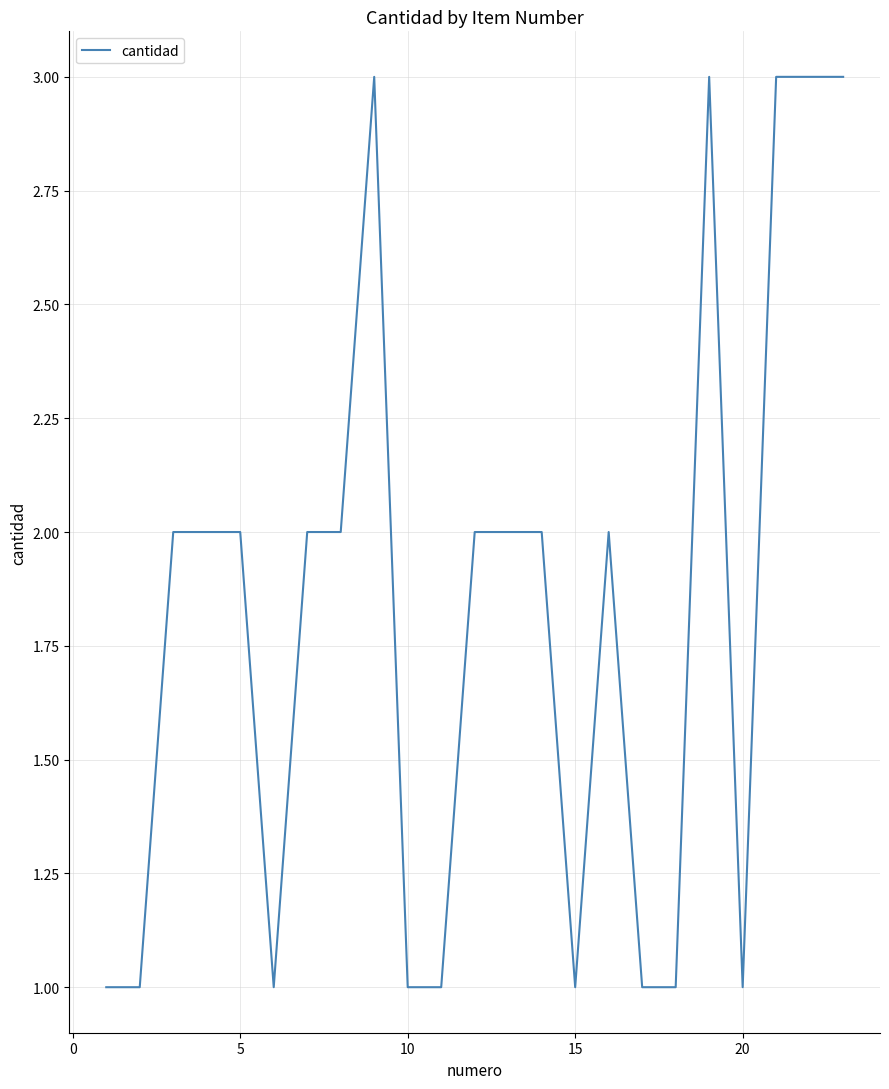

What is the maximum value shown in the chart?

3